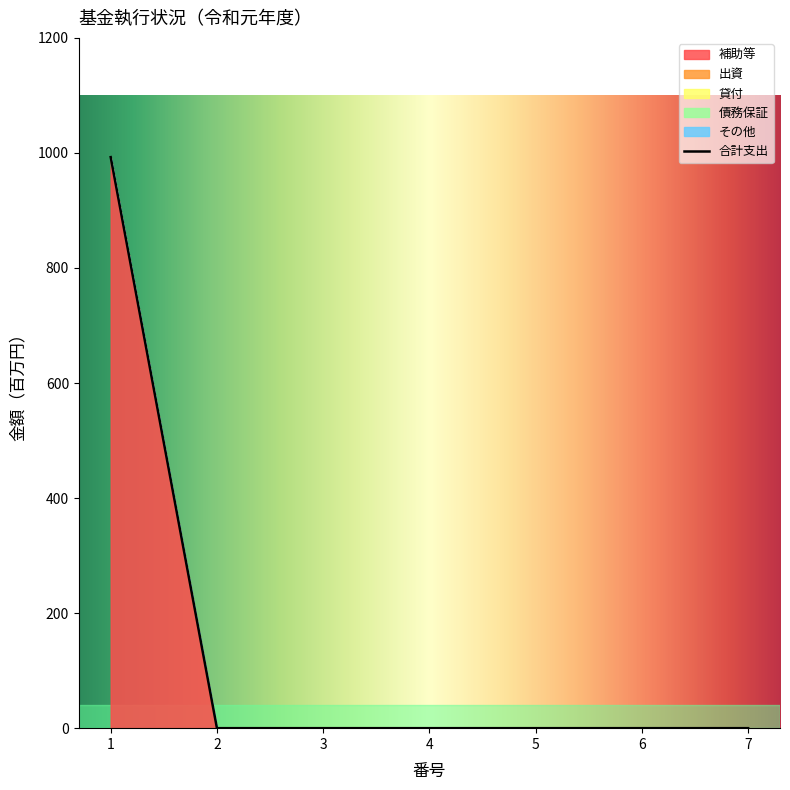

How many lines are shown in the chart?

1